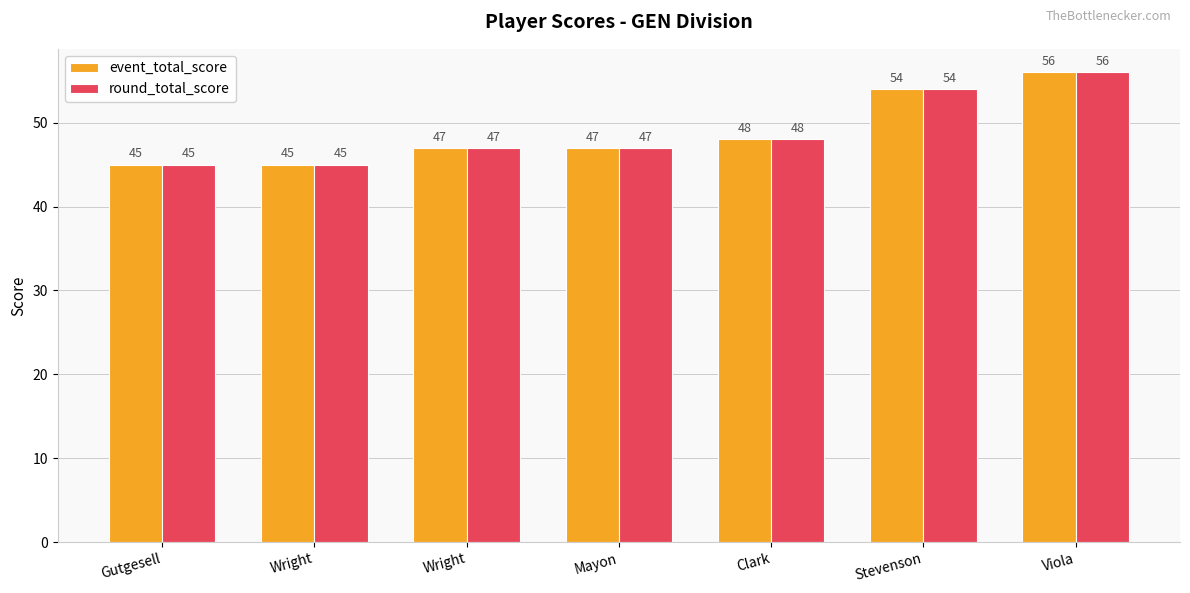

Is it true that round_total_score equals 26 at Gutgesell?

False